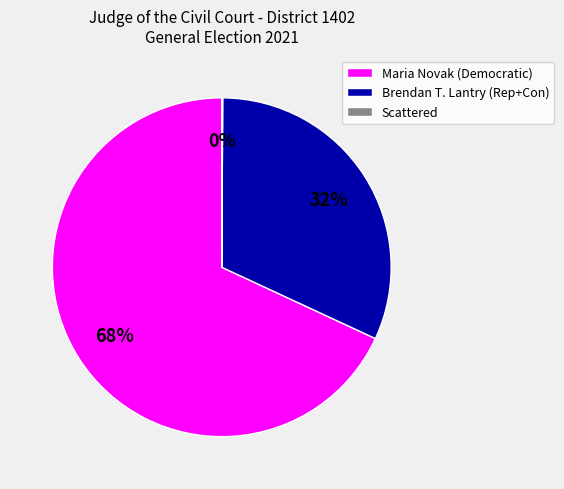

Does Maria Novak (Democratic) account for over 50% of the chart?

Yes